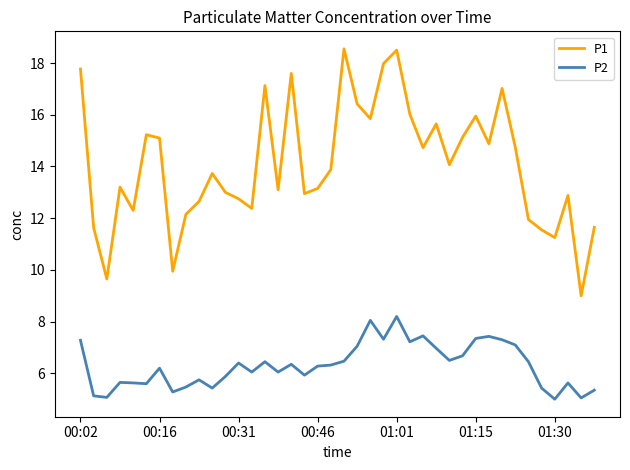

What is the maximum value shown in the chart?

18.6